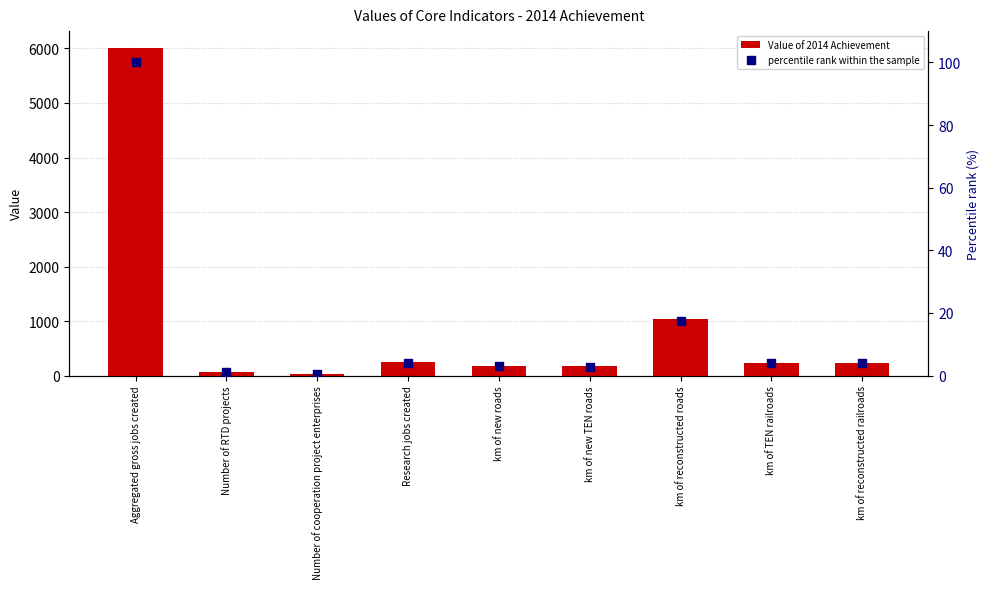

What are all the series names shown in the legend?

Value of 2014 Achievement, percentile rank within the sample